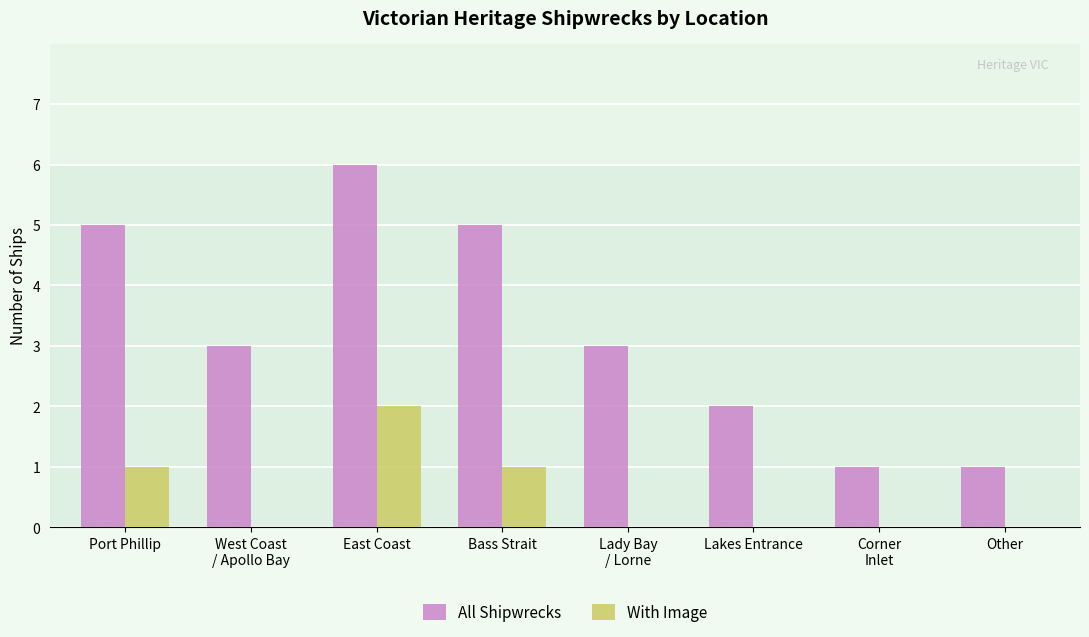

Which series has the largest range (max minus min)?

All Shipwrecks